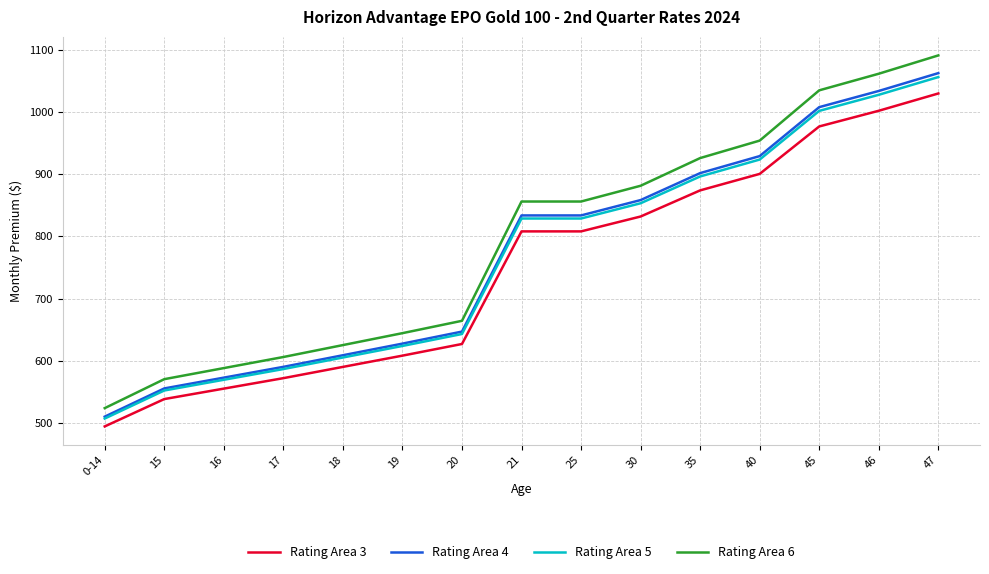

Which series has the widest spread of values?

Rating Area 6